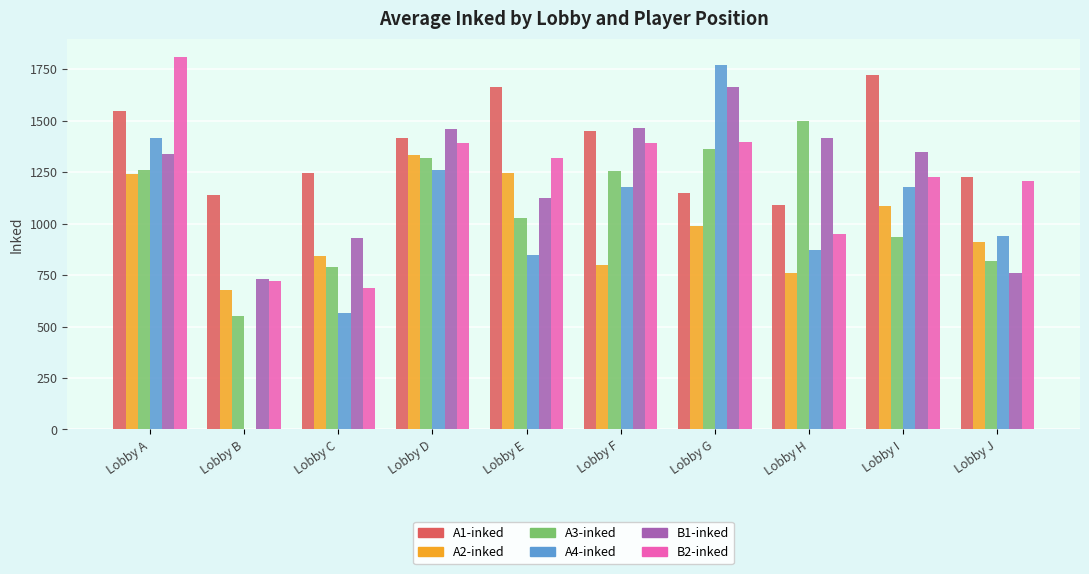

Count the number of categories in the chart.

10